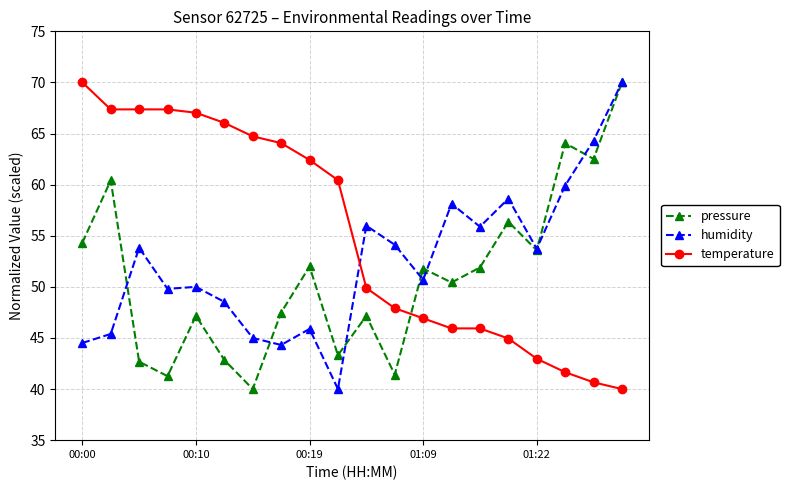

How many lines are shown in the chart?

3